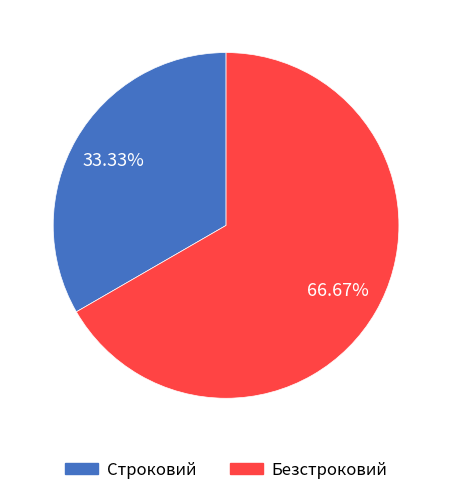

What percentage is the Безстроковий slice, to the nearest percent?

67%